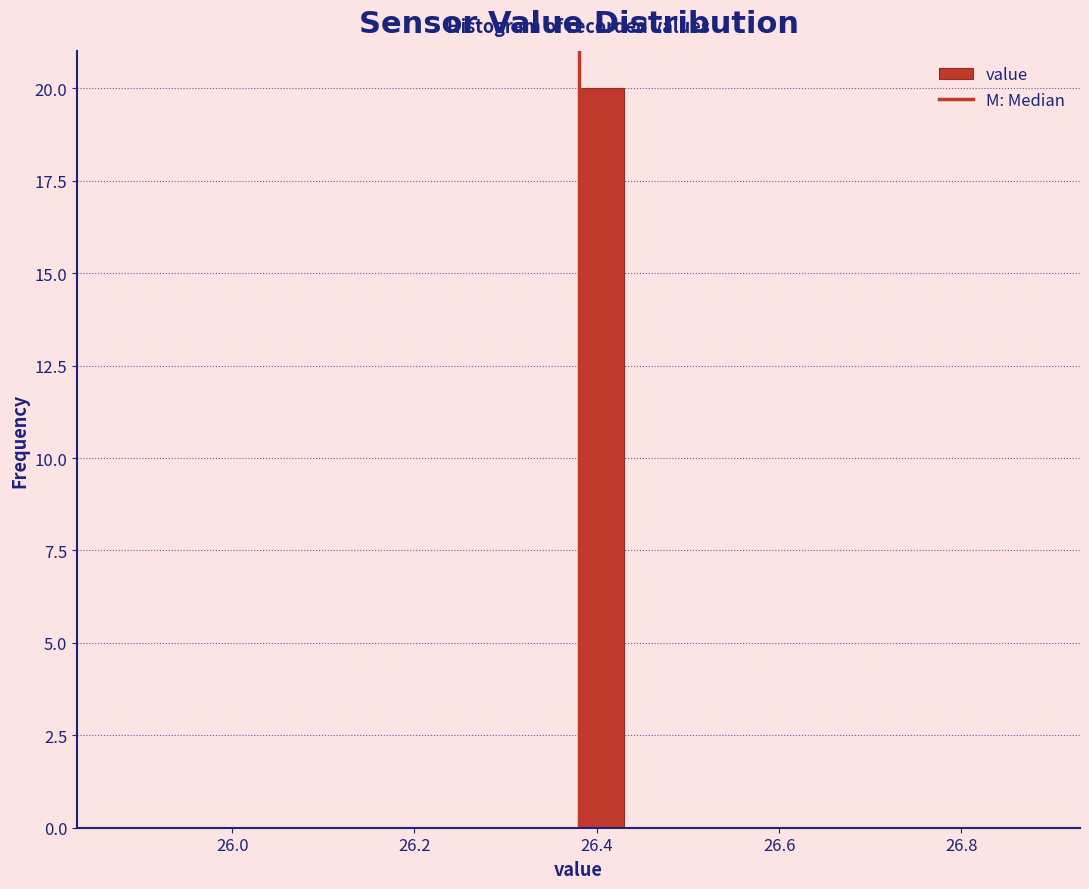

Around what value on the x-axis is the tallest bar? Give the approximate position of its centre, as read against the axis.

26.40